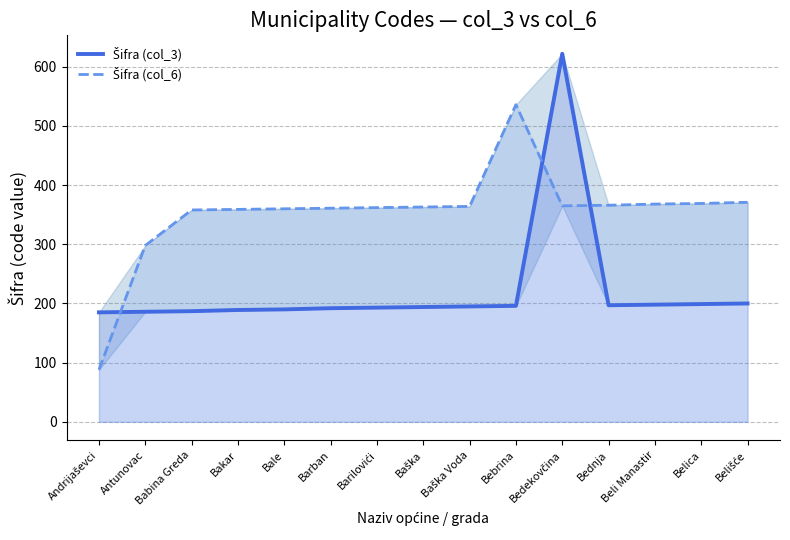

What position from the left is Bedekovčina?

11